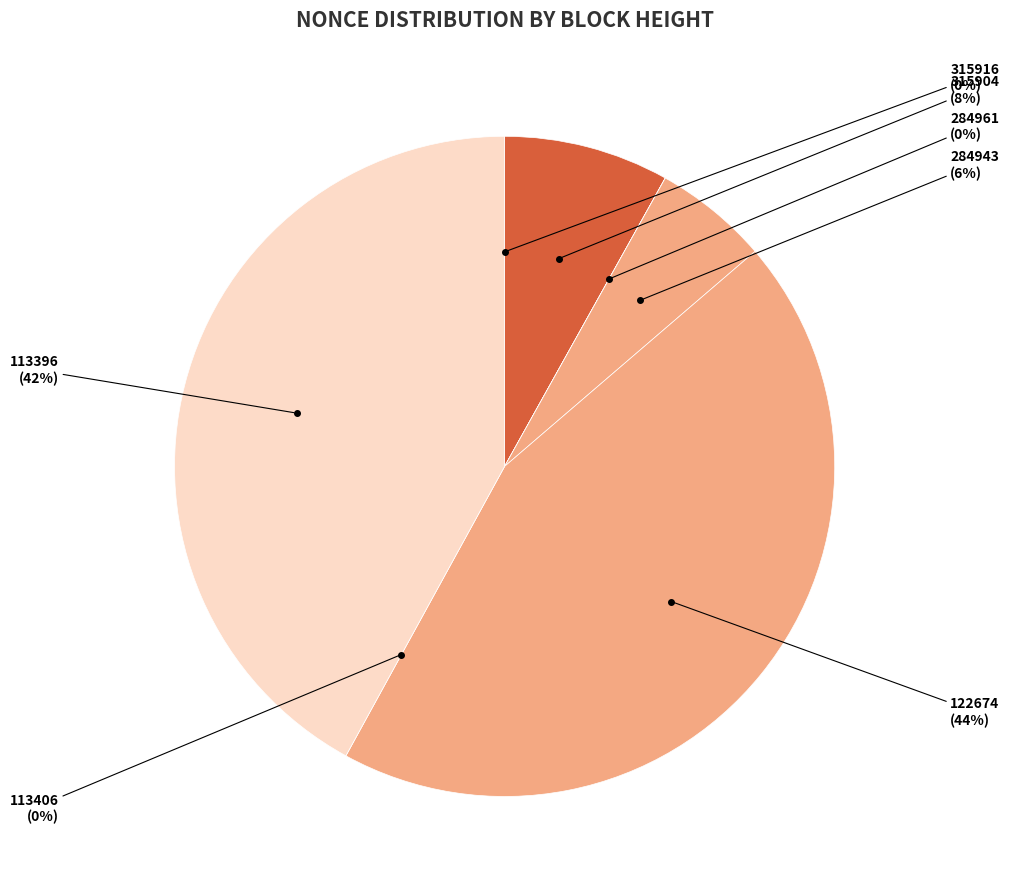

How many slices are in this pie chart?

7